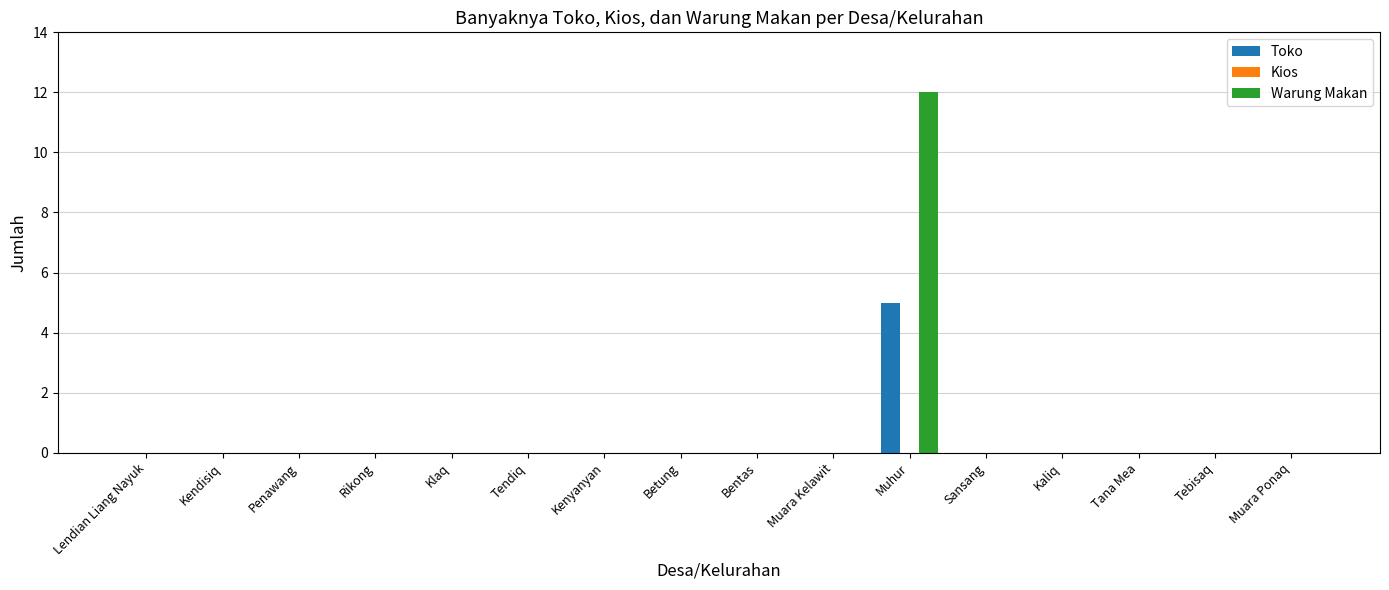

The value of Toko at Tendiq is 0. True or false?

True